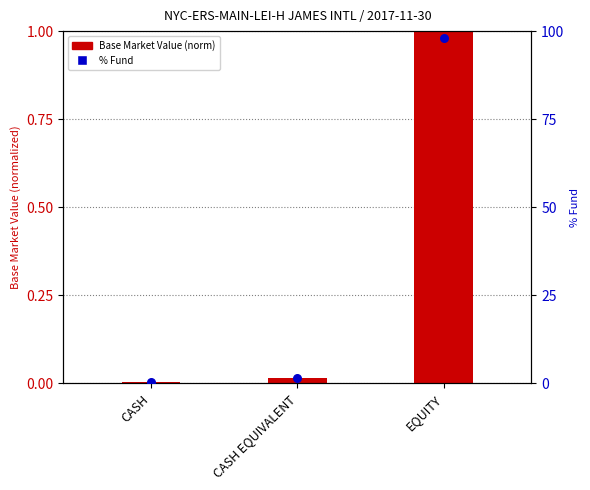

Is the value of % Fund at EQUITY greater than the value of Base Market Value (norm) at CASH EQUIVALENT?

Yes